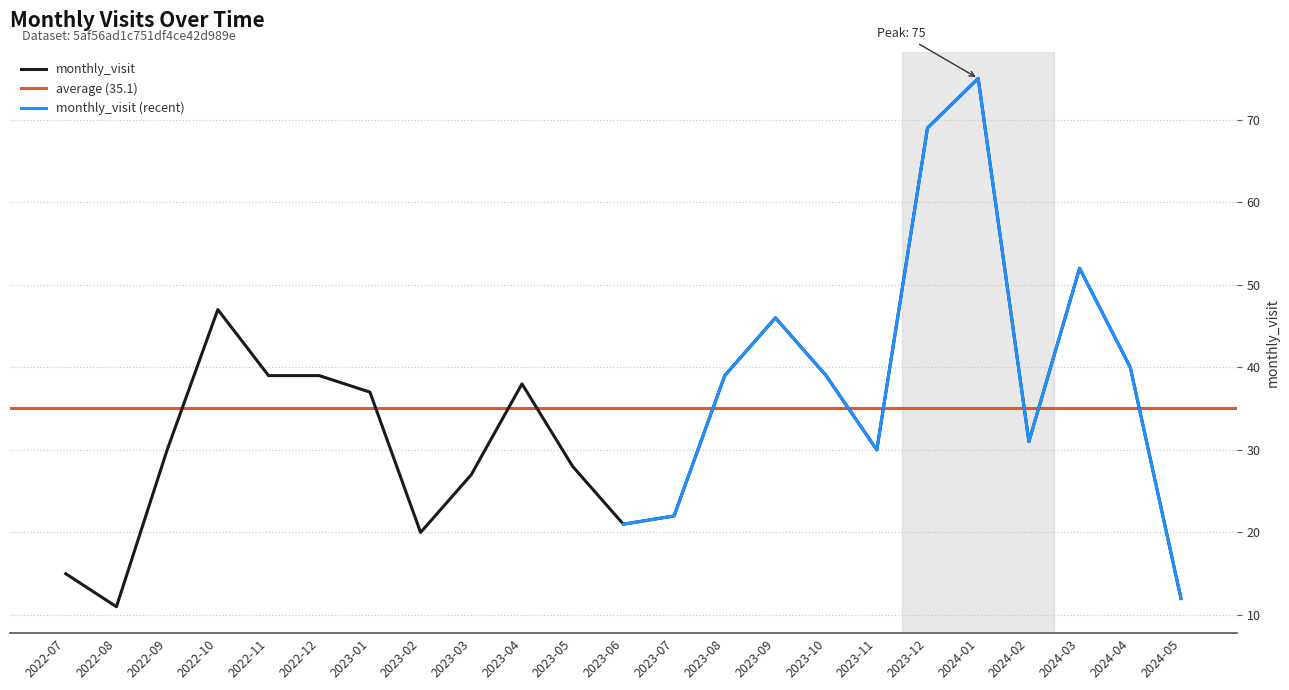

Which has a higher value, 2023-08 or 2023-10?

2023-08